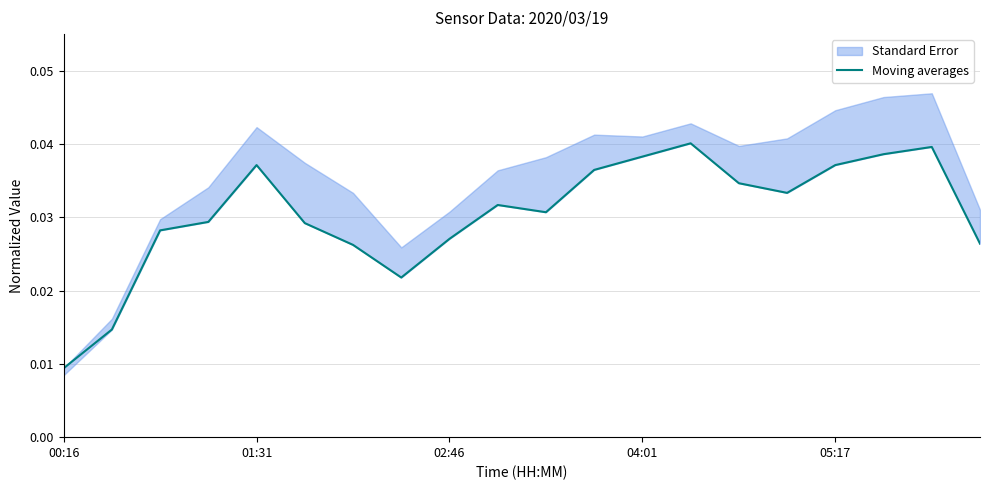

How many lines are shown in the chart?

1